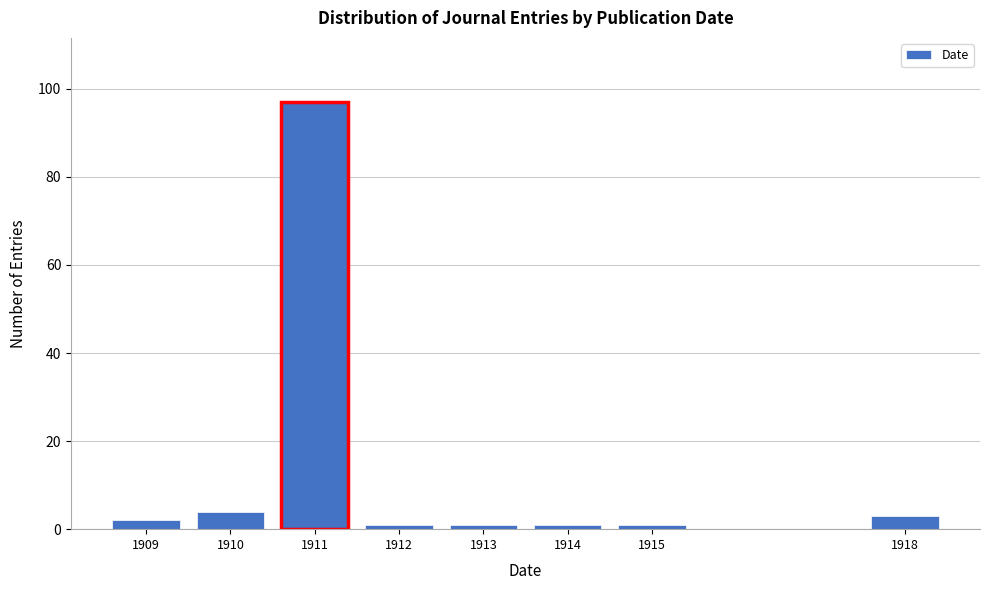

Reading right to left, transcribe all the data shown in this chart.

1918=3	1915=1	1914=1	1913=1	1912=1	1911=97	1910=4	1909=2